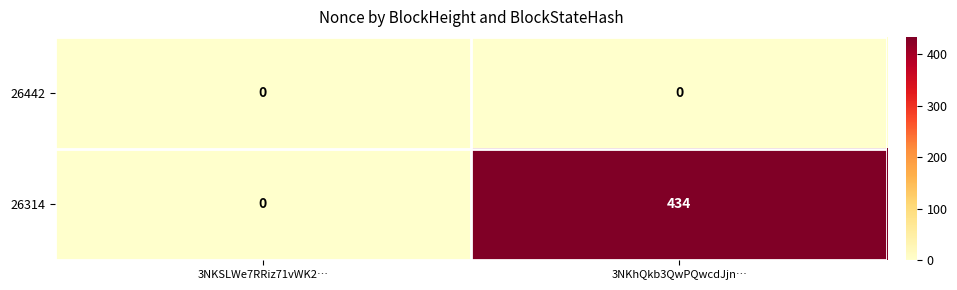

Where is 26314 nearest to the value 217?

3NKSLWe7RRiz71vWK2…